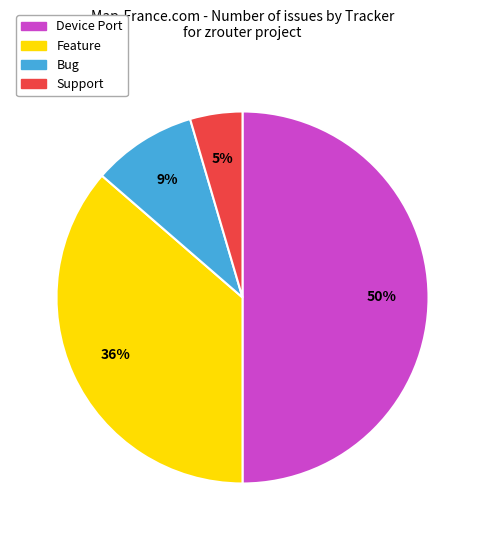

To the nearest percent, what is the average slice percentage?

25%